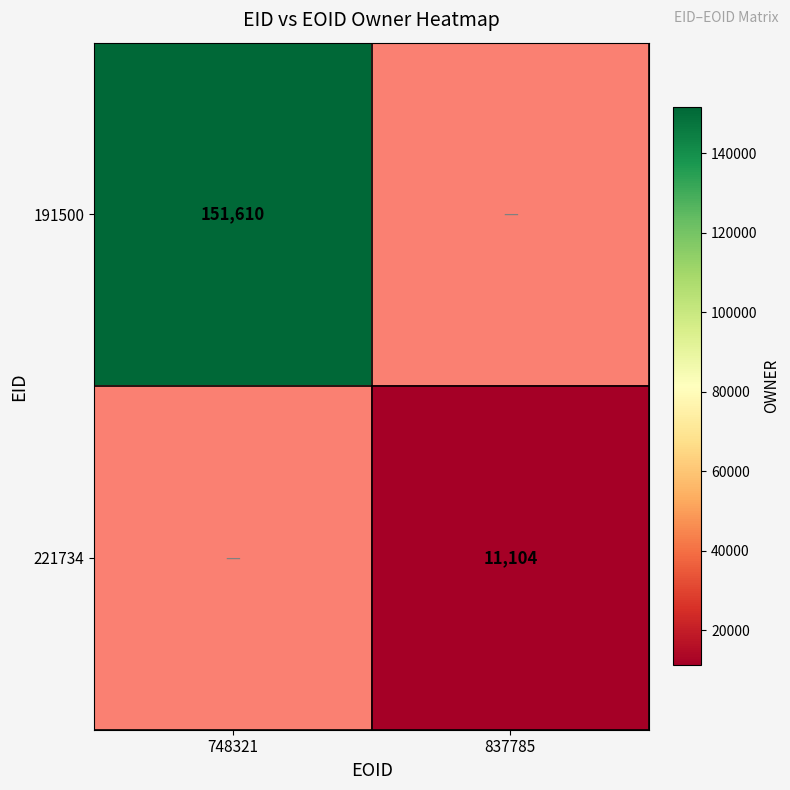

At how many categories does at least one series exceed 113943?

1